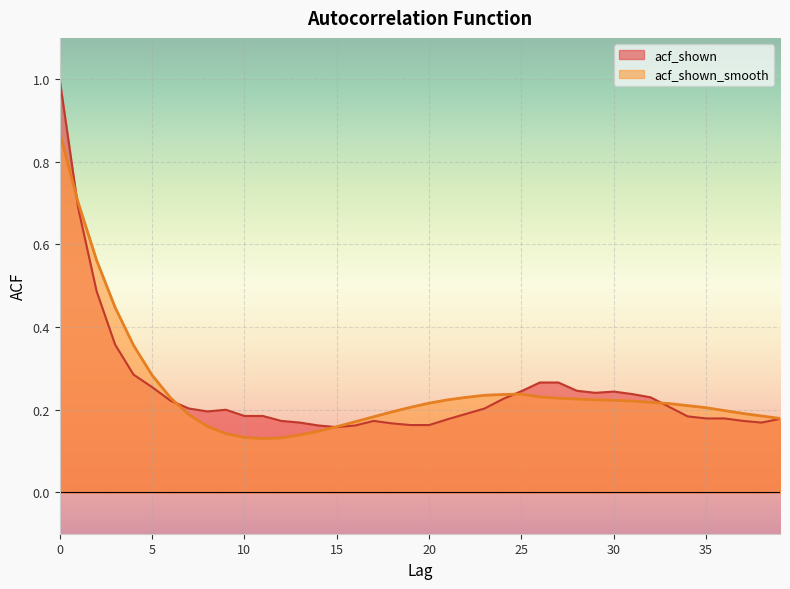

Reading left to right, what are all the values shown in this chart?

acf_shown_smooth: 0.9	0.7	0.6	0.4	0.4	0.3	0.2	0.2	0.2	0.1	0.1	0.1	0.1	0.1	0.1	0.2	0.2	0.2	0.2	0.2	0.2	0.2	0.2	0.2	0.2	0.2	0.2	0.2	0.2	0.2	0.2	0.2	0.2	0.2	0.2	0.2	0.2	0.2	0.2	0.2
acf_shown: 1.0	0.7	0.5	0.4	0.3	0.3	0.2	0.2	0.2	0.2	0.2	0.2	0.2	0.2	0.2	0.2	0.2	0.2	0.2	0.2	0.2	0.2	0.2	0.2	0.2	0.2	0.3	0.3	0.2	0.2	0.2	0.2	0.2	0.2	0.2	0.2	0.2	0.2	0.2	0.2